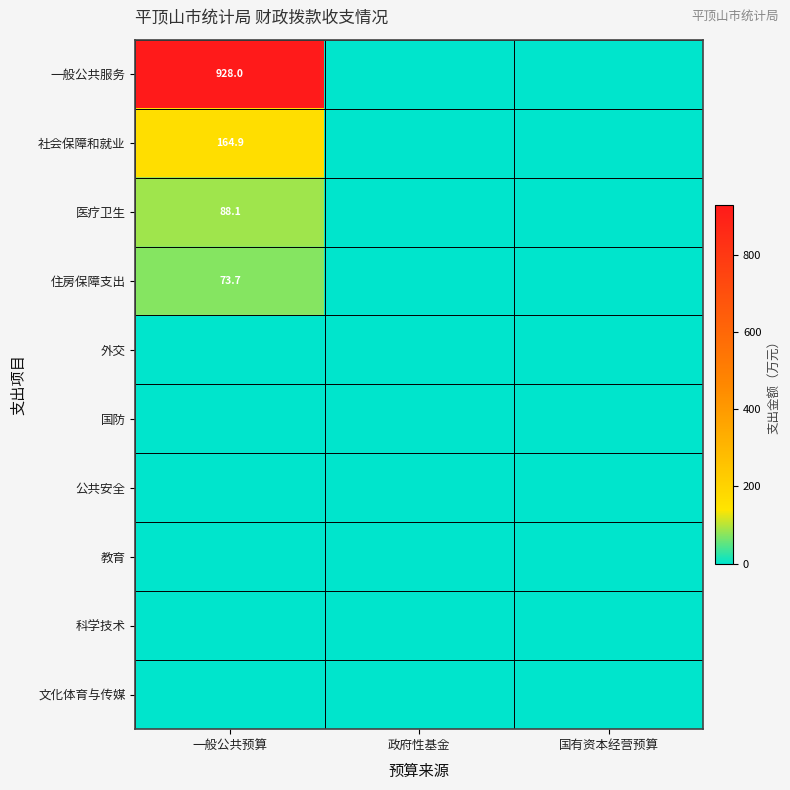

The 医疗卫生 series shows 88.1 at 一般公共预算. True or false?

True